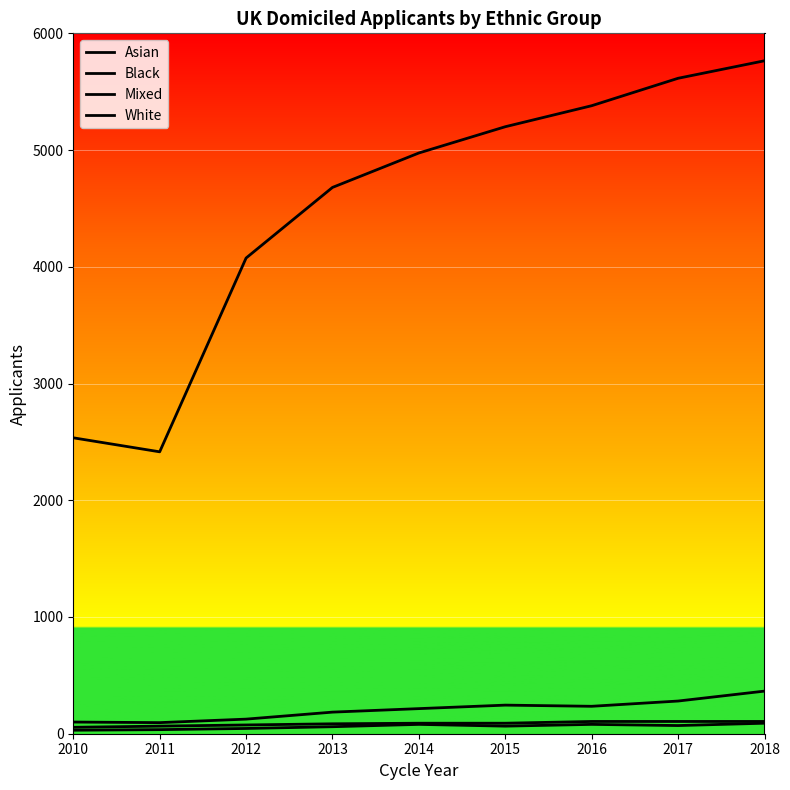

True or false: Asian and White intersect in this chart.

False